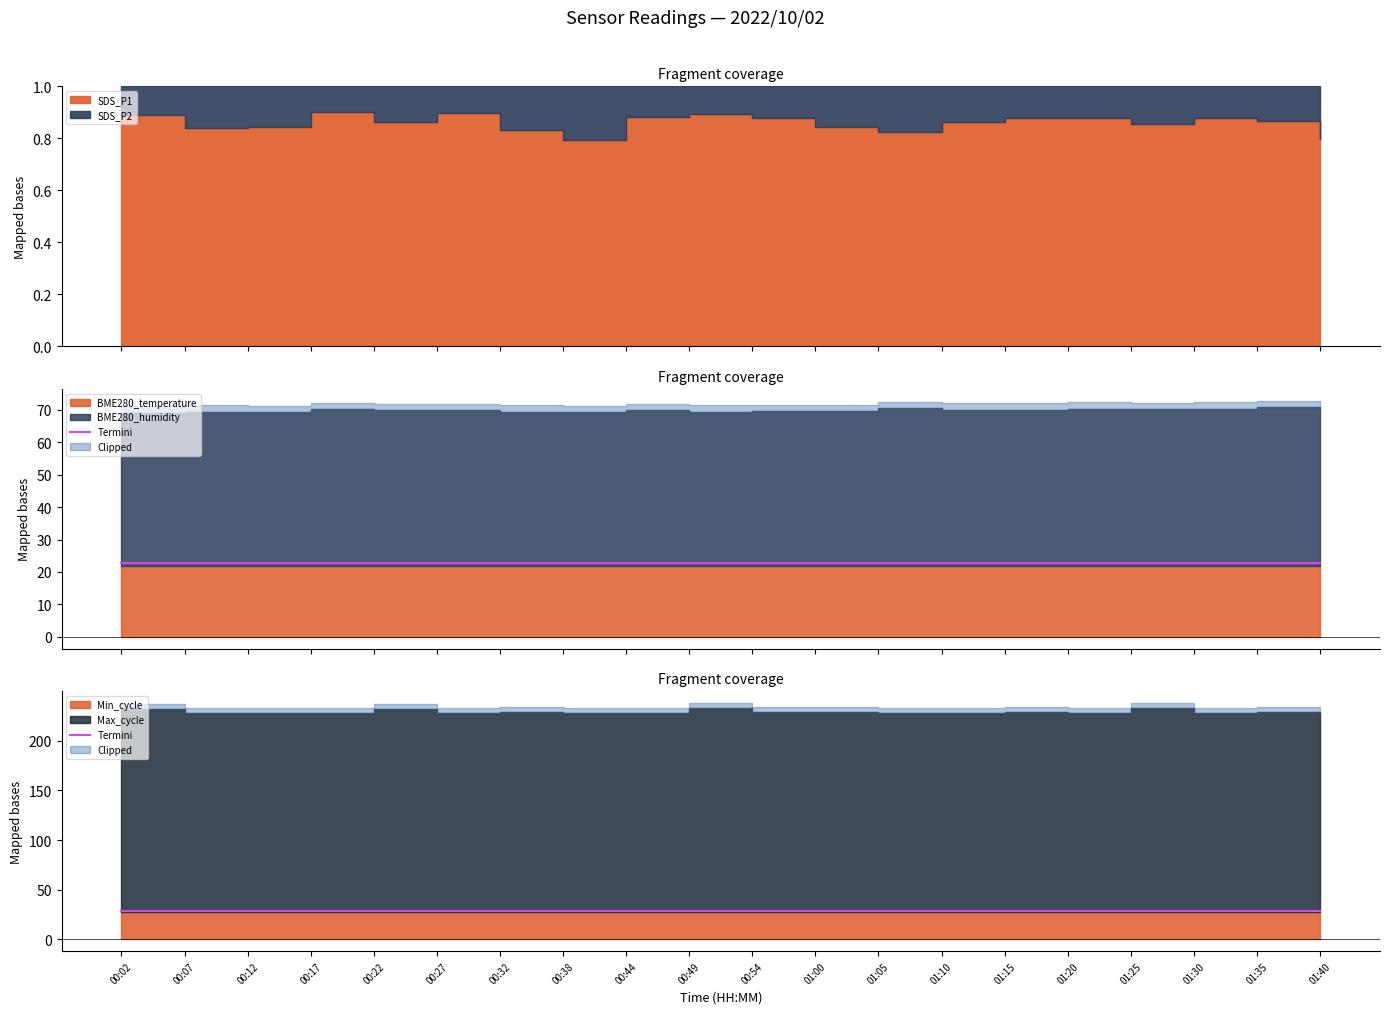

Rank the categories by value from highest to lowest.

01:25, 00:49, 00:02, 00:22, 01:00, 01:15, 01:35, 00:54, 00:32, 00:38, 00:44, 01:10, 01:20, 00:07, 00:12, 00:17, 00:27, 01:05, 01:40, 01:30